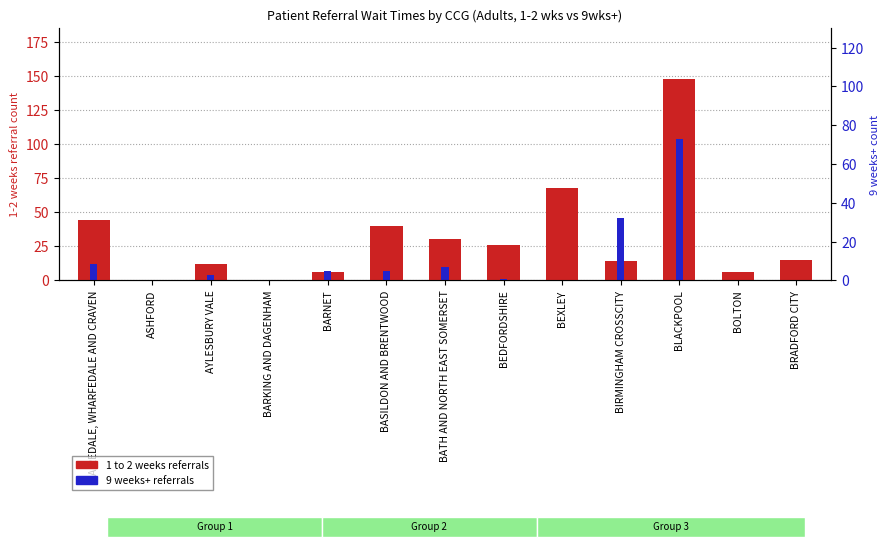

What is the difference between the highest and lowest values at BEXLEY?

68